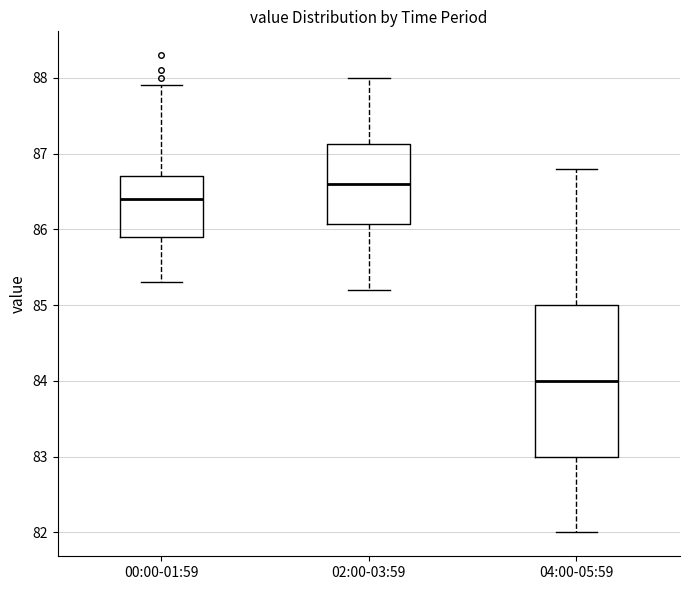

Reading left to right, transcribe this box plot: for each box, give where its median line is, the range the box spans, and where its two whiskers end, as read against the y-axis. The values are not printed on the chart, so give them approximately, as read against the axis.

00:00-01:59: median 86.4, box 85.9 to 86.7, whiskers 85.3 to 87.9
02:00-03:59: median 86.6, box 86.1 to 87.1, whiskers 85.2 to 88.0
04:00-05:59: median 84.0, box 83.0 to 85.0, whiskers 82.0 to 86.8